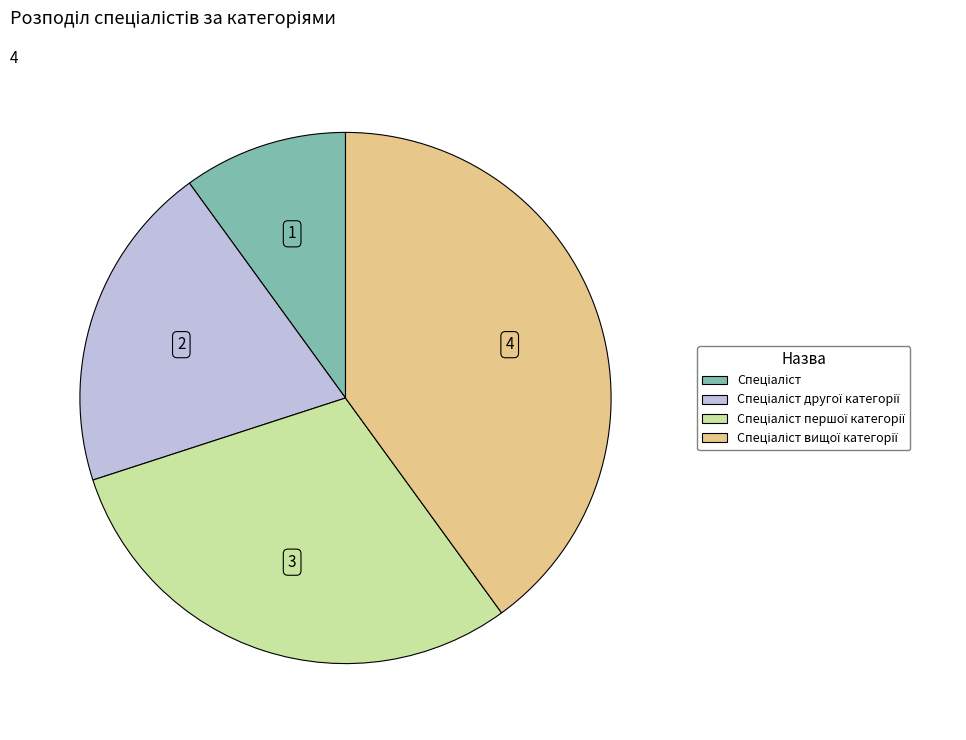

How many slices are in this pie chart?

4